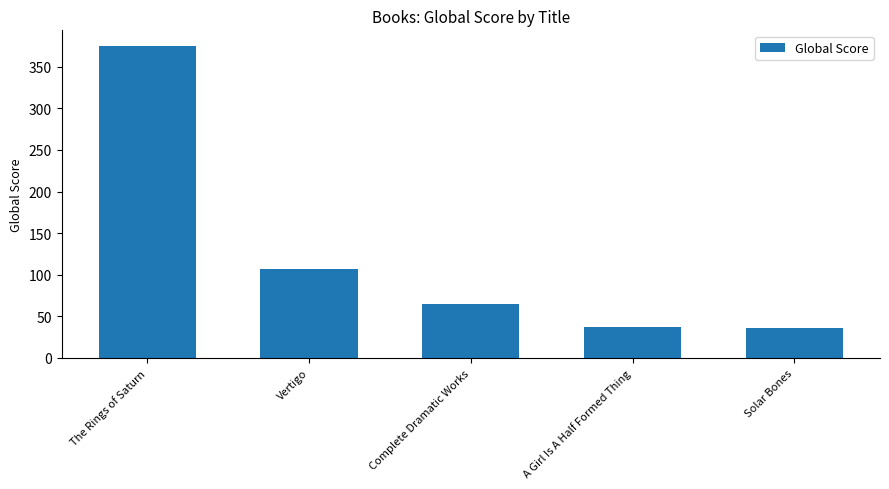

What is the difference between the maximum and minimum values?

339